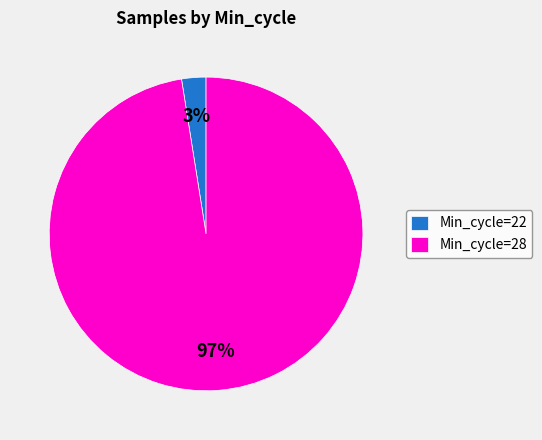

How many slices are in this pie chart?

2